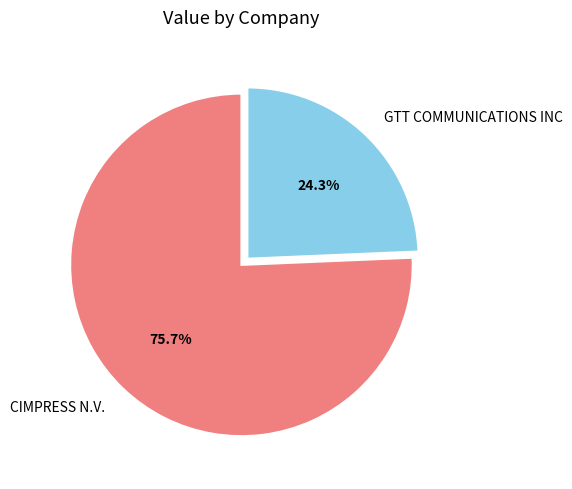

To the nearest percent, what is the difference between the CIMPRESS N.V. and GTT COMMUNICATIONS INC slice percentages?

51%